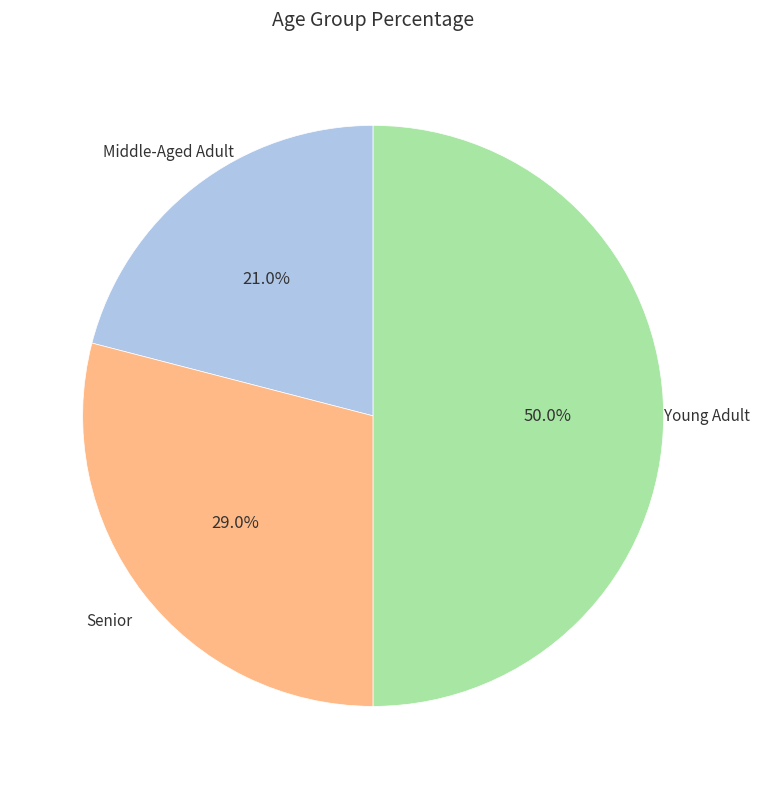

How many slices are in this pie chart?

3